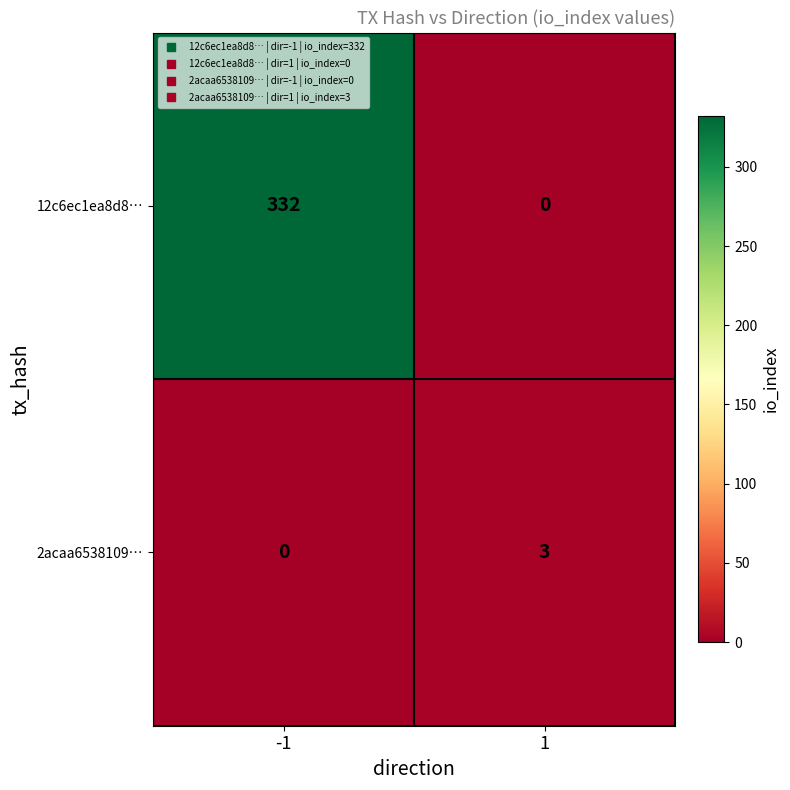

Reading right to left, extract all data points from this chart.

12c6ec1ea8d8…: 1=0	-1=332
2acaa6538109…: 1=3	-1=0